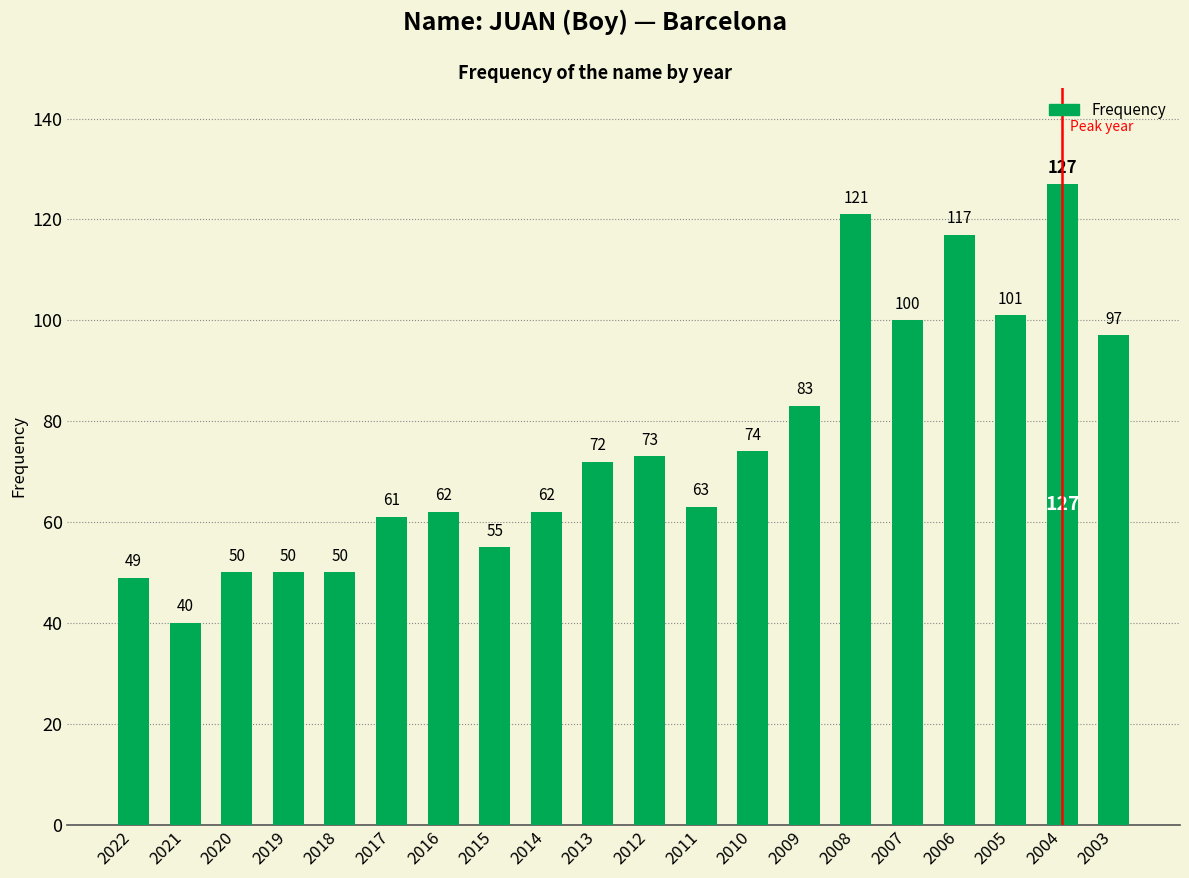

How many data points are less than 72?

10